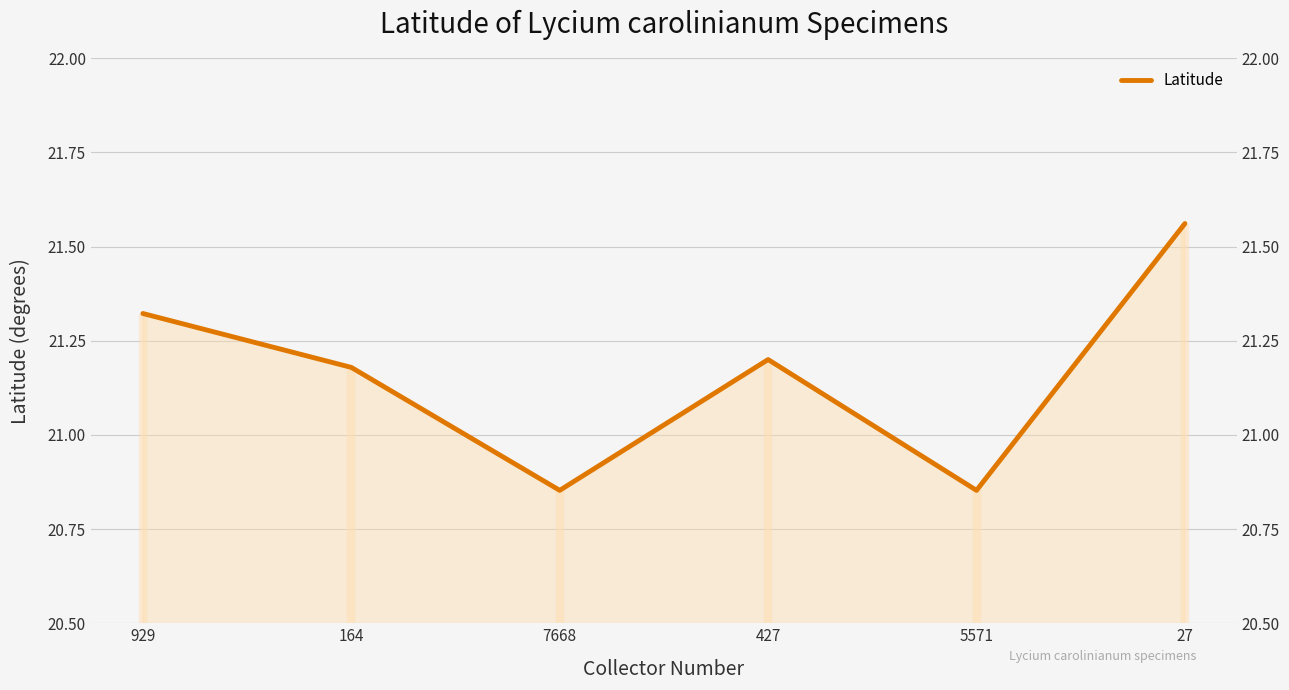

What is the label of the 2nd point from the right?

5571